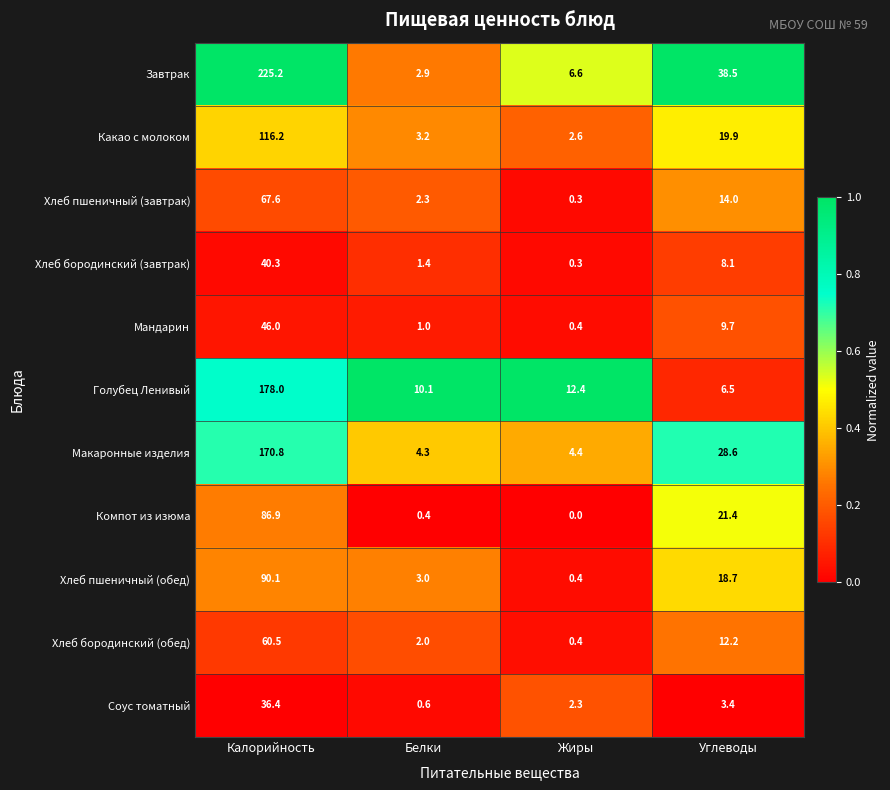

True or false: Хлеб пшеничный (обед) has a value of 0.4 at Жиры.

True